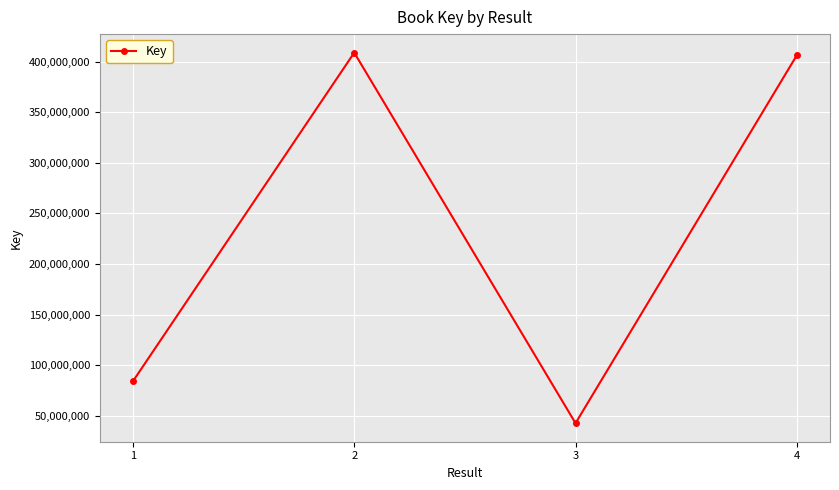

What is the value of the 3rd point from the left?

42789324